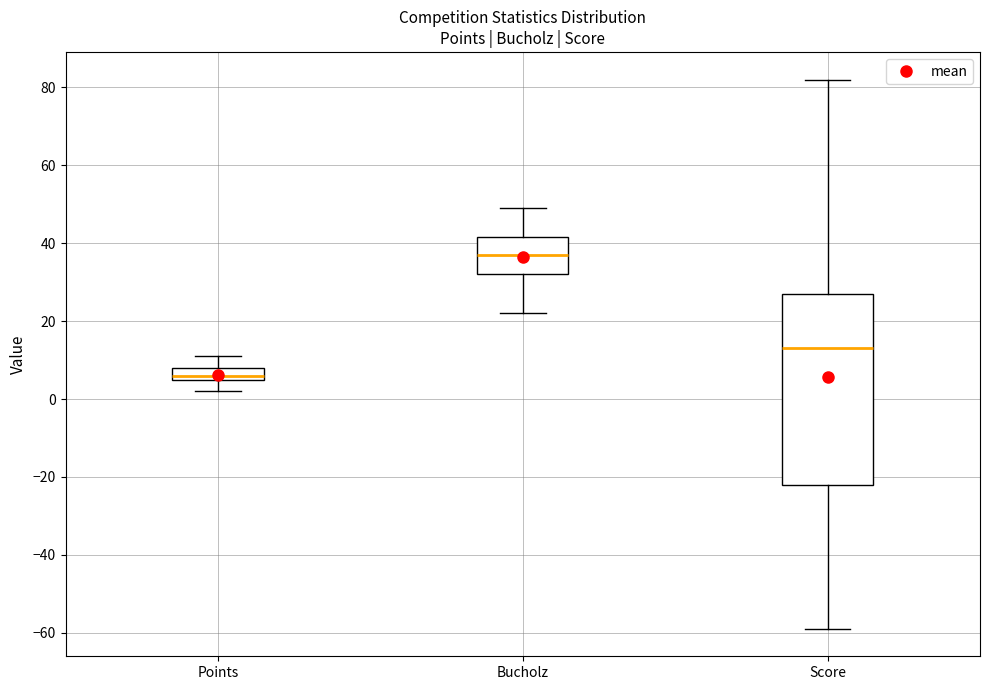

Which box has the lowest median line?

Points